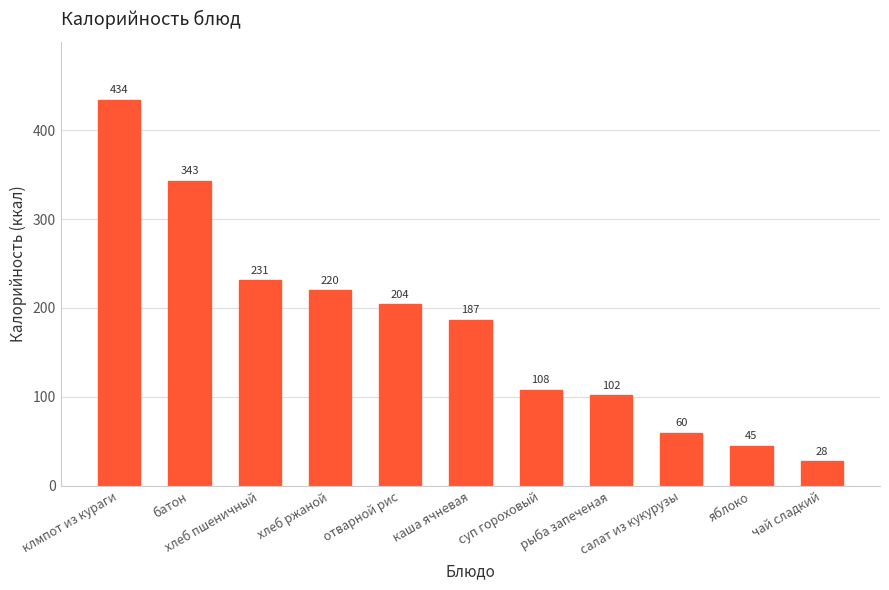

Is it true that the value at хлеб пшеничный is 352?

False